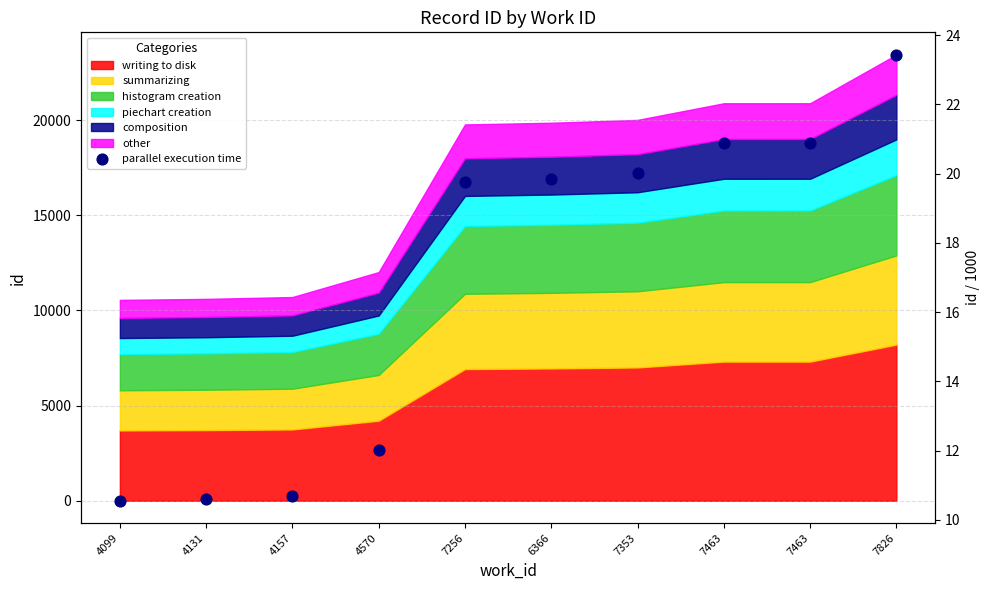

Approximately how many times larger is the value at 7463 compared to 4157?

2.0